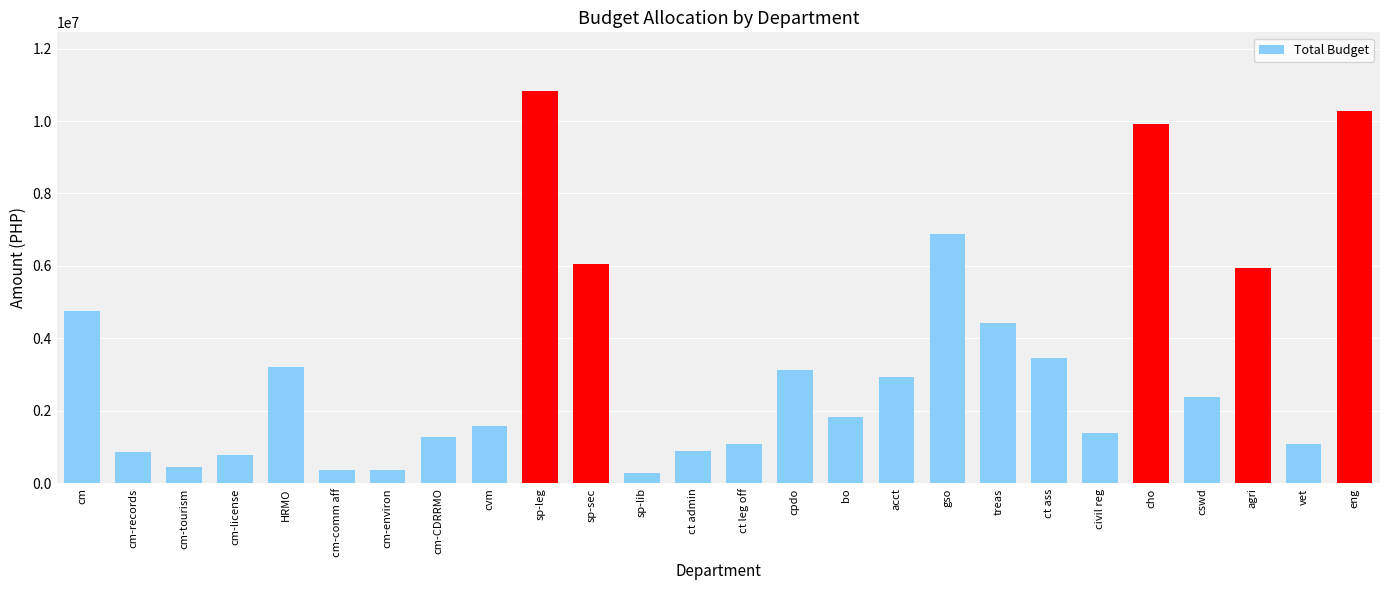

What is the sum of the values at sp-leg and sp-sec?

16875300.5